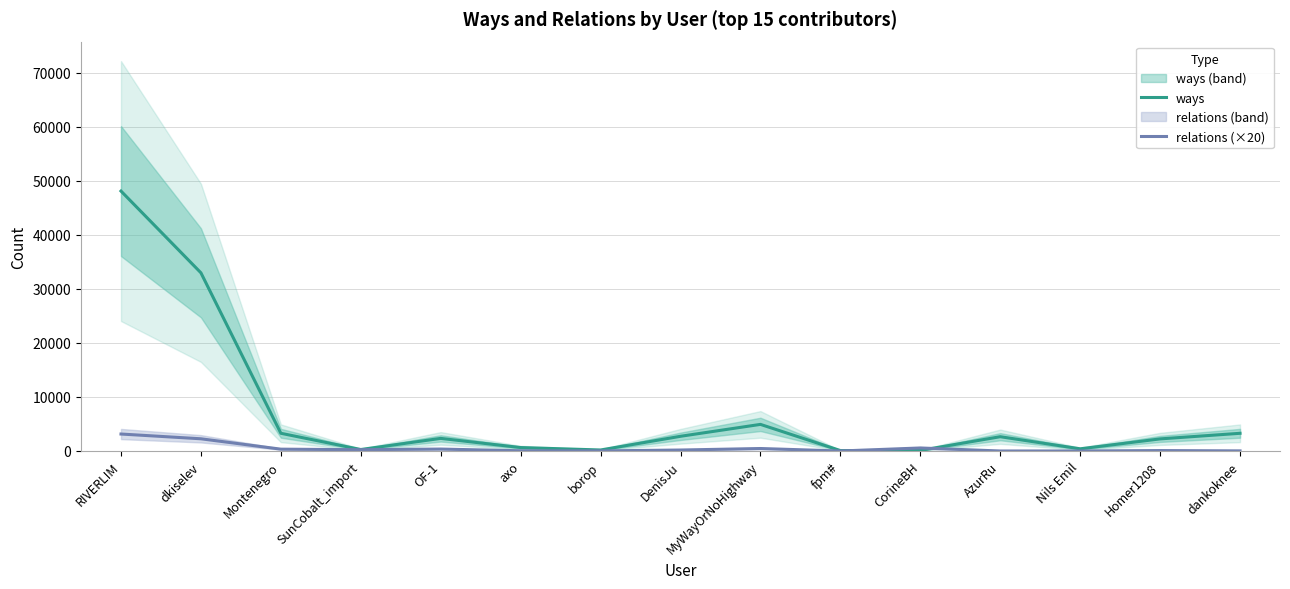

After their last crossing, which series has the higher values: ways or relations (×20)?

ways